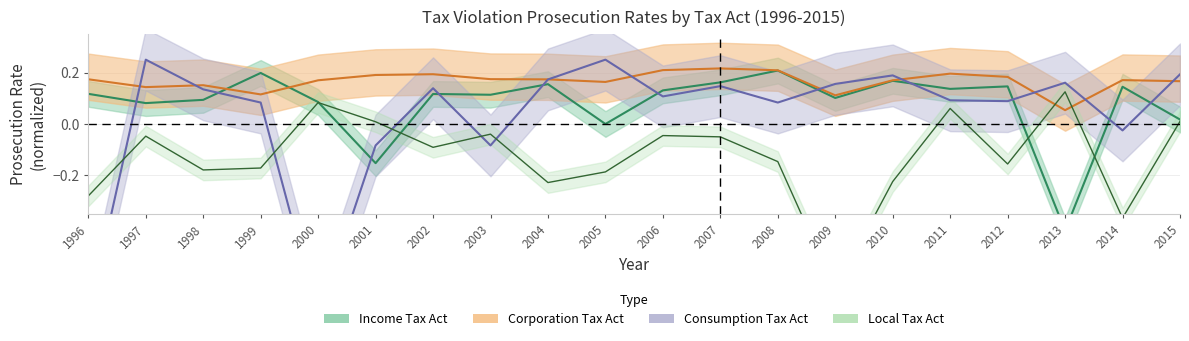

Which has a higher value, 2004 or 2014?

2004